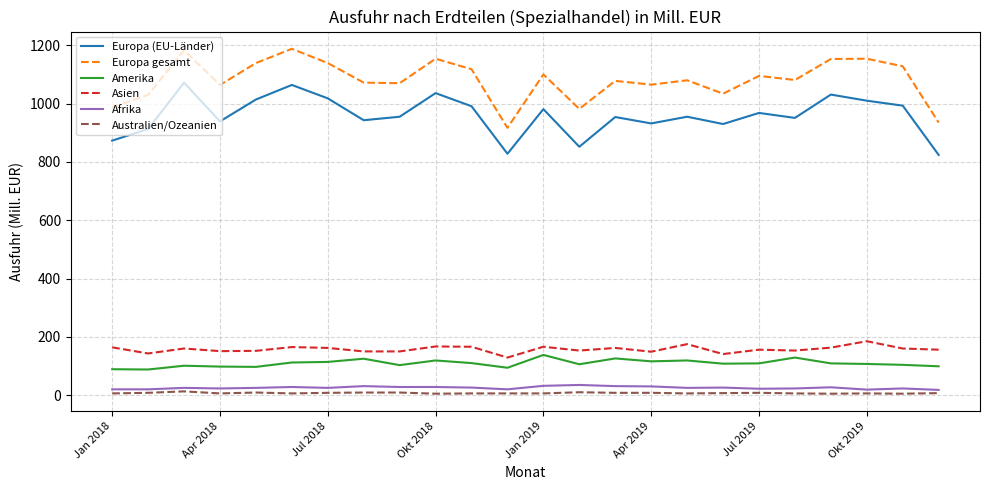

What is the sum of all Europa gesamt values?

25946